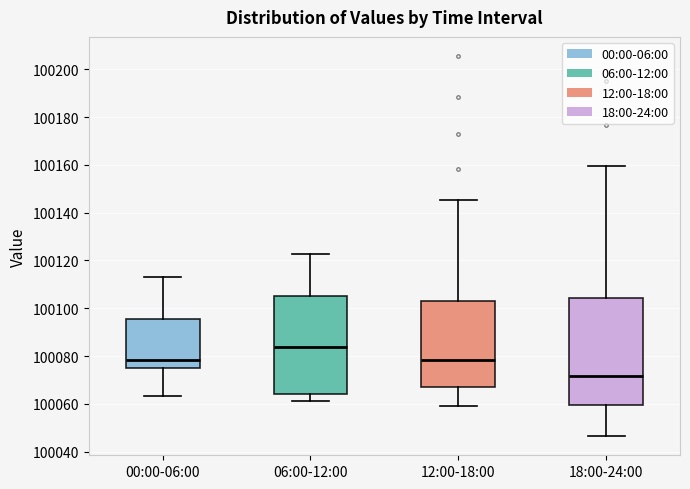

Reading left to right, transcribe this box plot: for each box, give where its median line is, the range the box spans, and where its two whiskers end, as read against the y-axis. The values are not printed on the chart, so give them approximately, as read against the axis.

00:00-06:00: median 100078, box 100074 to 100096, whiskers 100064 to 100114
06:00-12:00: median 100084, box 100064 to 100106, whiskers 100062 to 100122
12:00-18:00: median 100078, box 100066 to 100102, whiskers 100060 to 100146
18:00-24:00: median 100072, box 100060 to 100104, whiskers 100046 to 100160